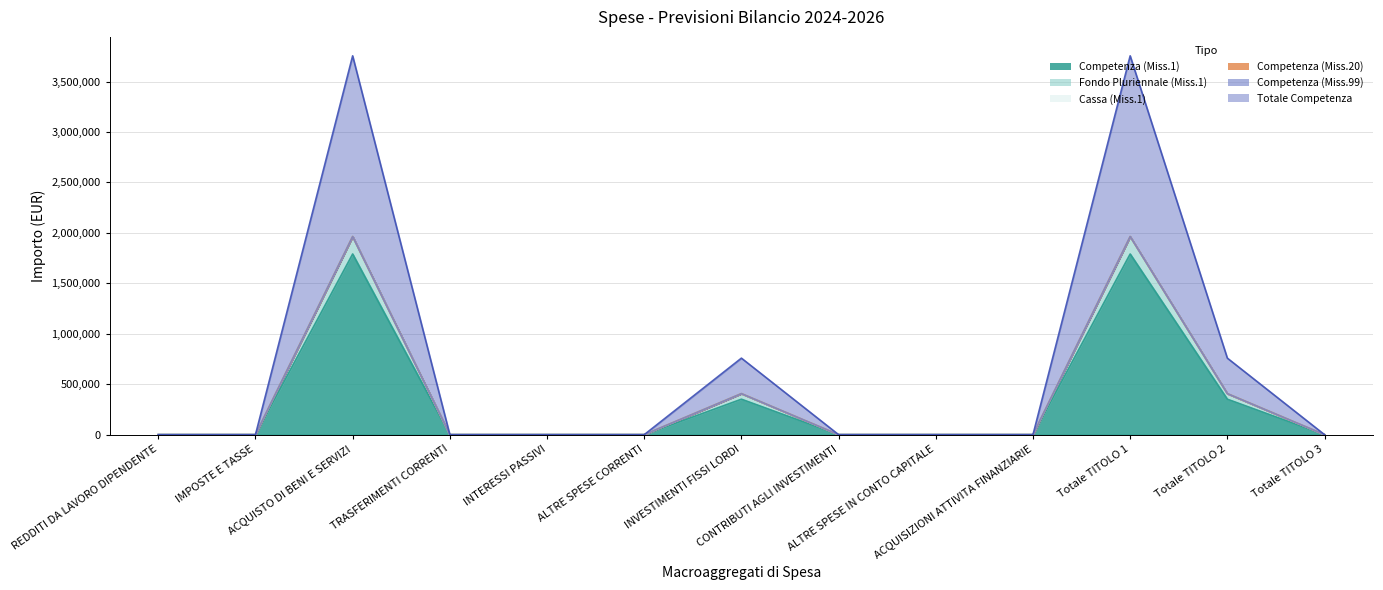

The value of Competenza (Miss.1) at ALTRE SPESE IN CONTO CAPITALE is 1088871. True or false?

False